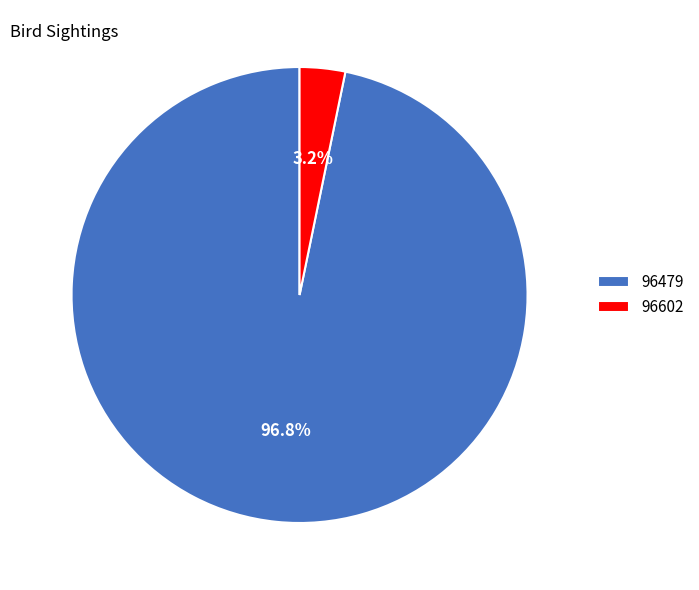

Rank the categories by value from lowest to highest.

96602, 96479